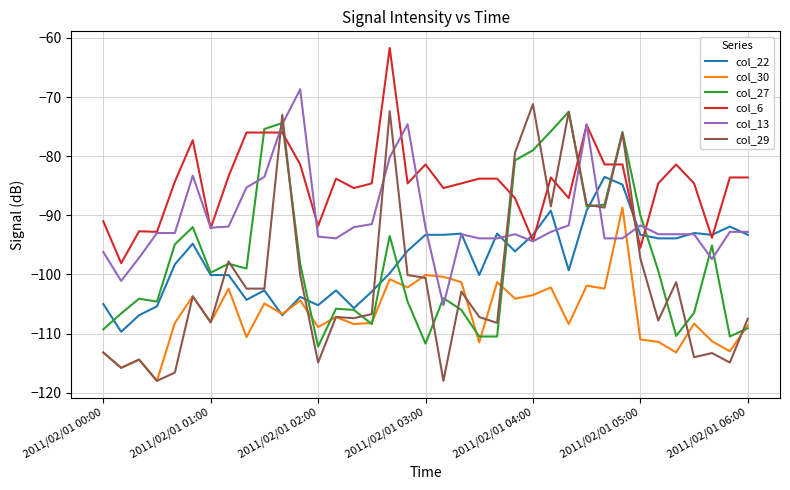

What is the greatest value displayed?

-61.7